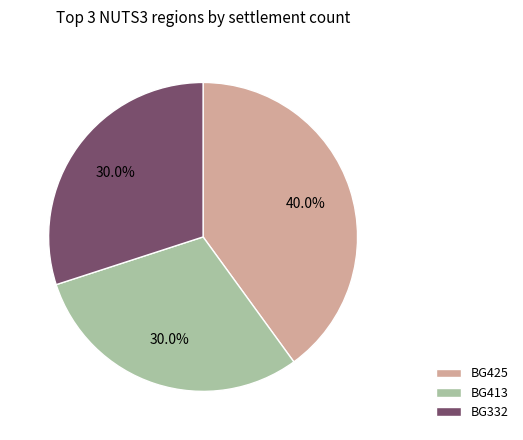

Does BG413 represent more than half of the total?

No